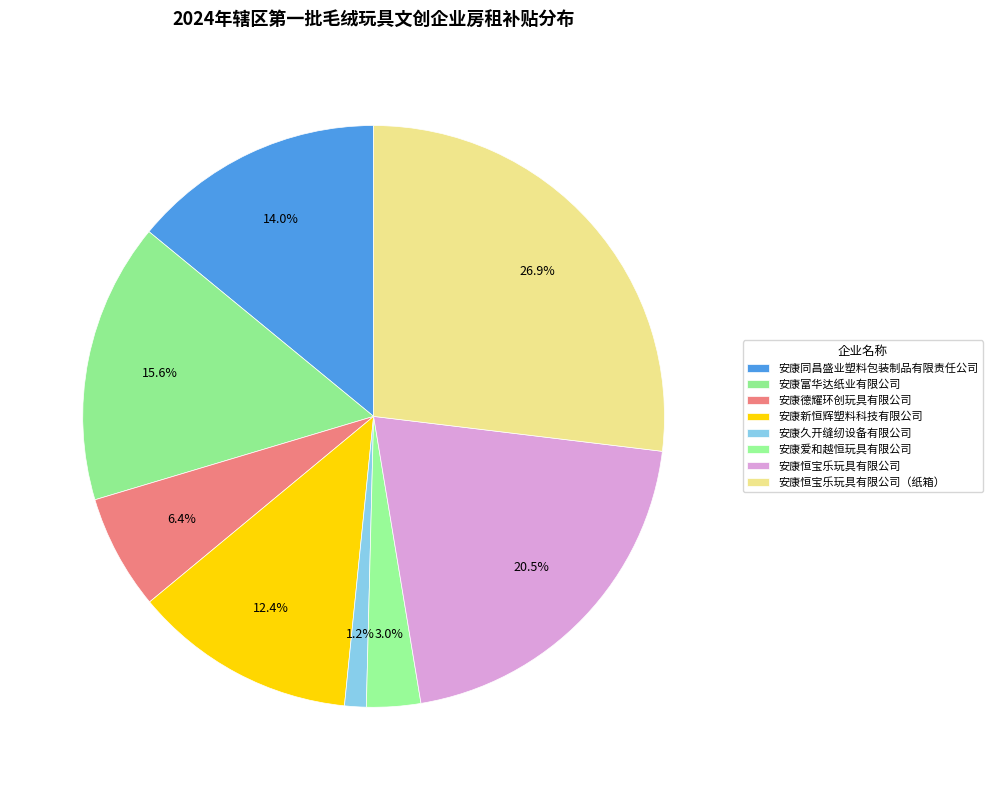

Is 安康同昌盛业塑料包装制品有限责任公司 the majority of the pie?

No